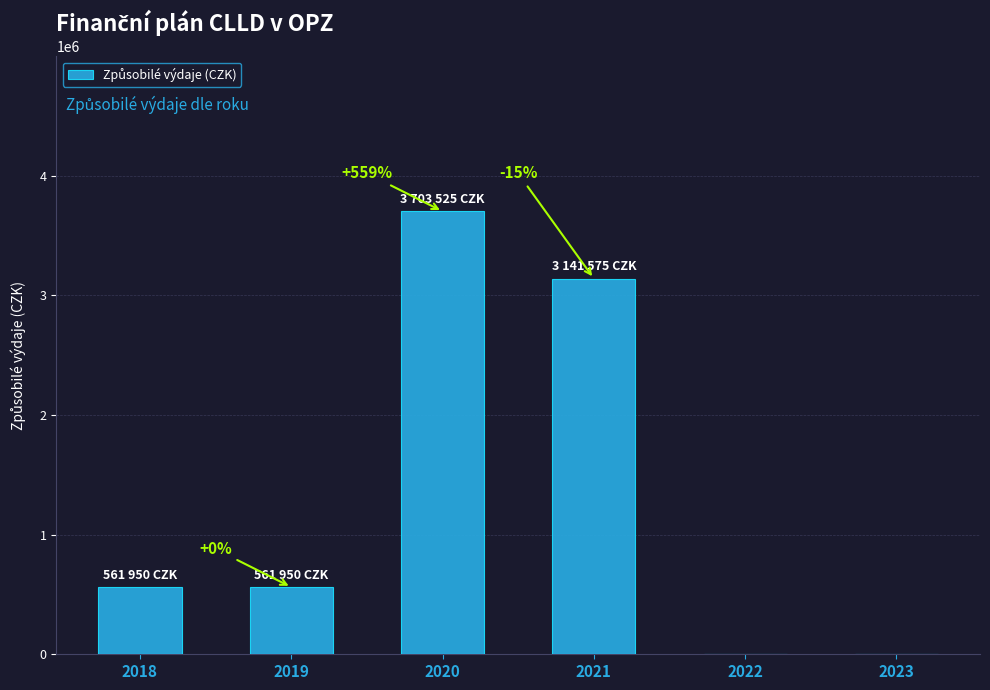

What is the sum of all values?

7969000